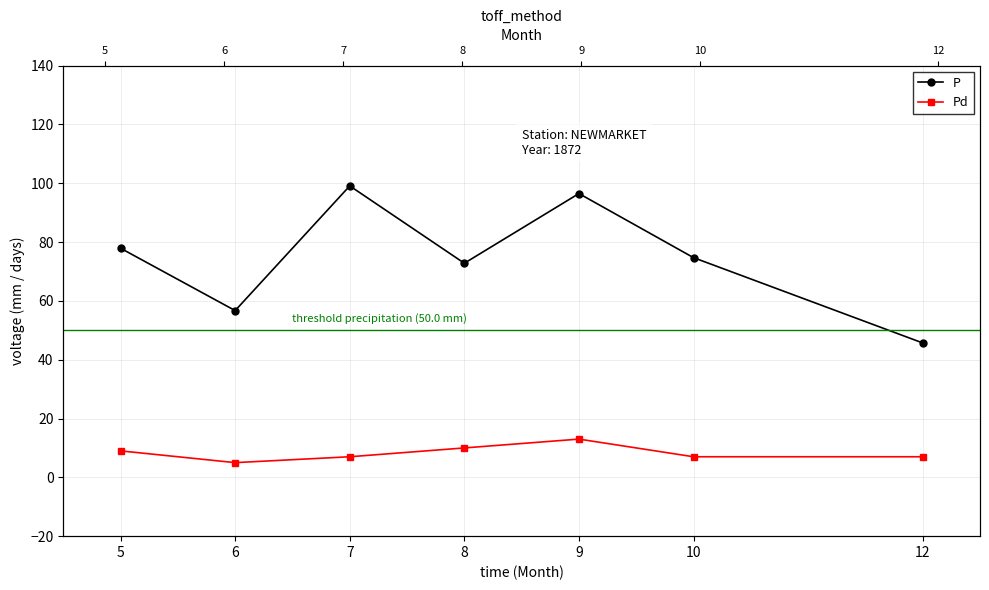

At which category is the sum across all series the highest?

9